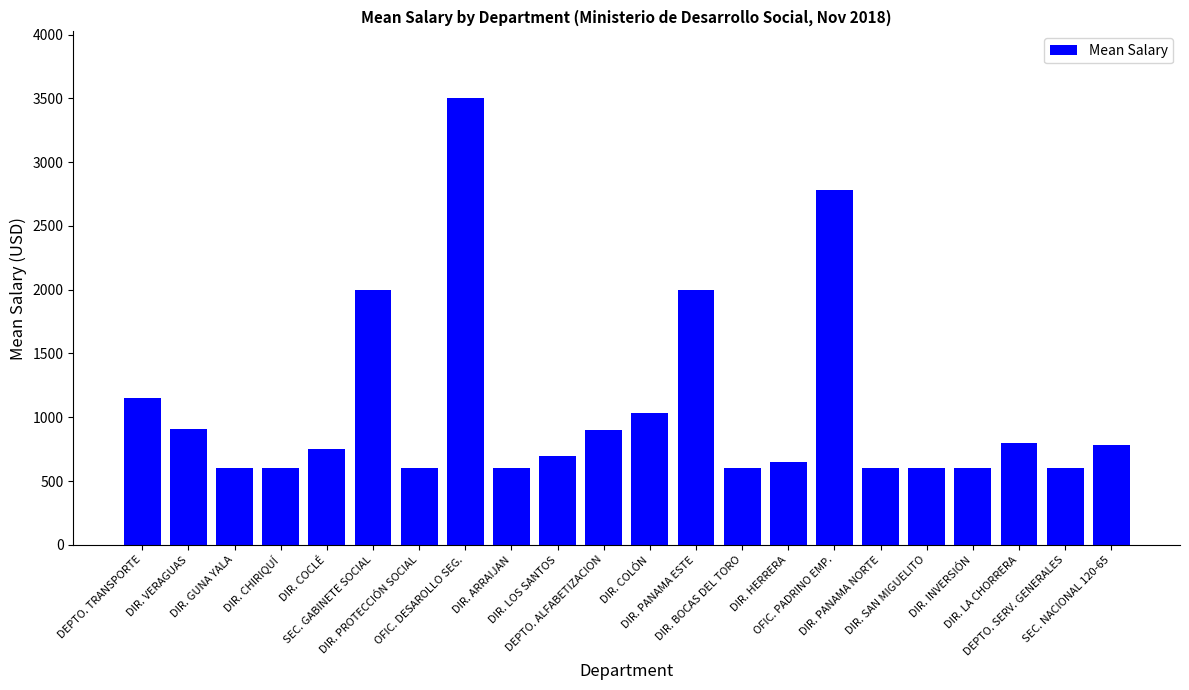

The chart shows a value of 600 at DIR. GUNA YALA. True or false?

True